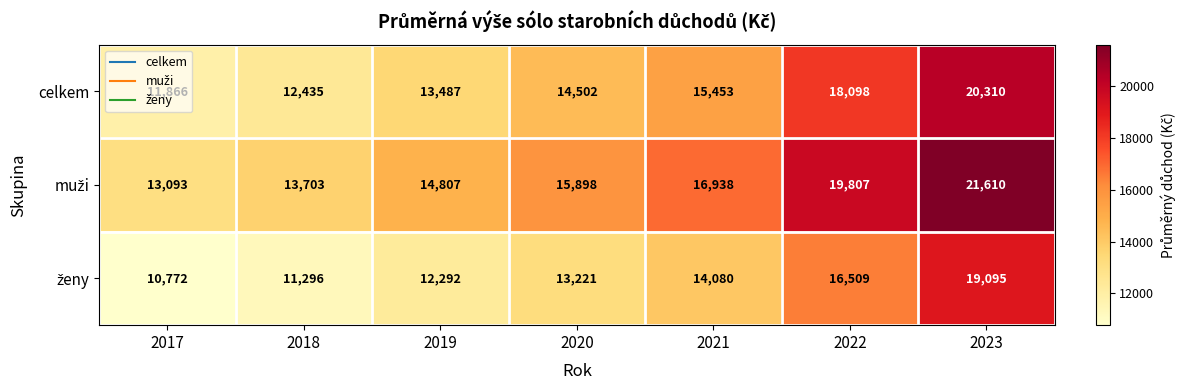

What is the difference between the maximum and minimum values in the celkem series?

8444